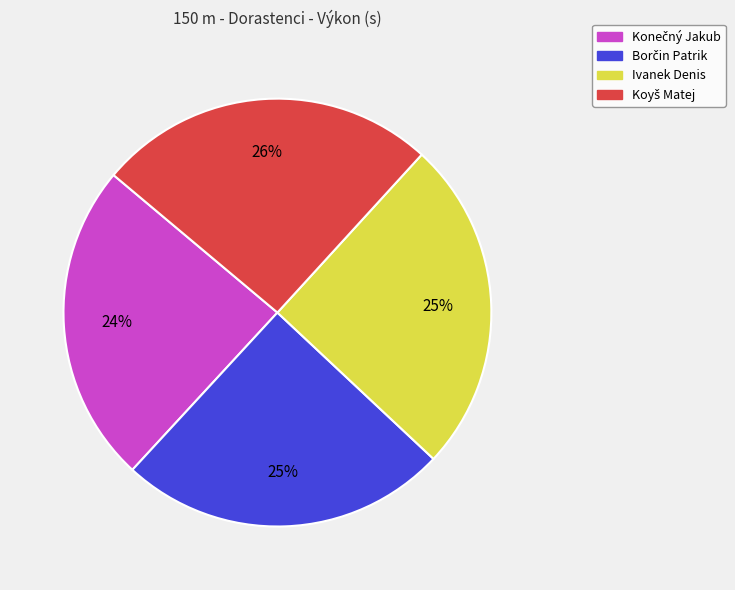

Is it true that Ivanek Denis is 25% of the pie?

True